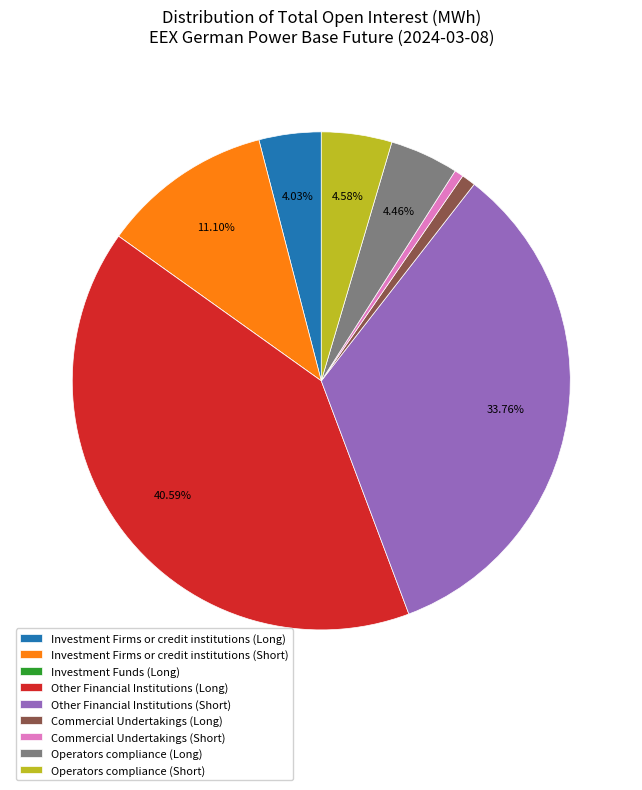

Does Operators compliance (Long) represent more than half of the total?

No